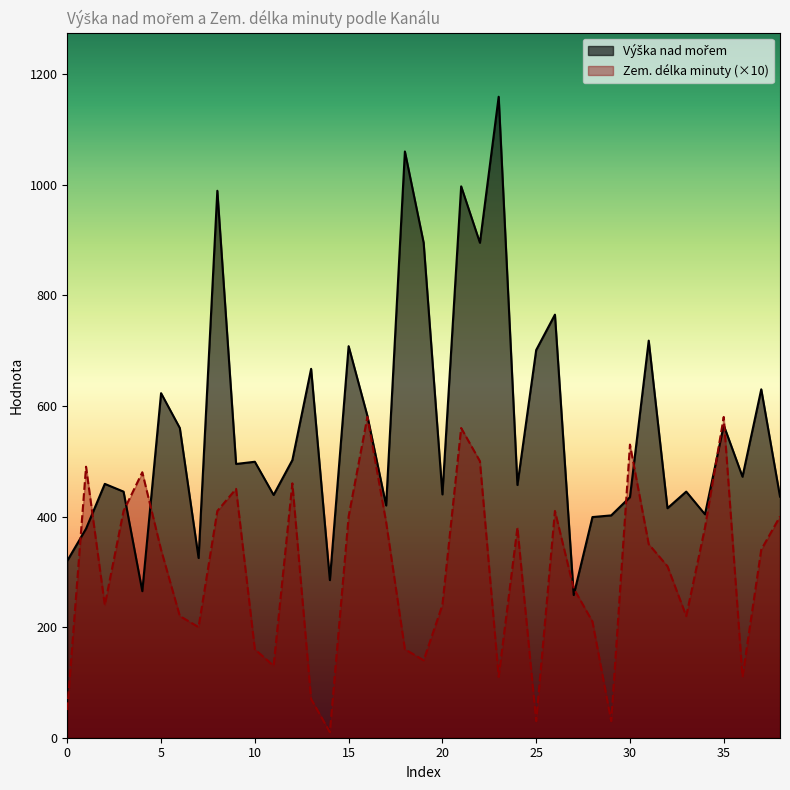

Which series has the largest range (max minus min)?

Výška nad mořem